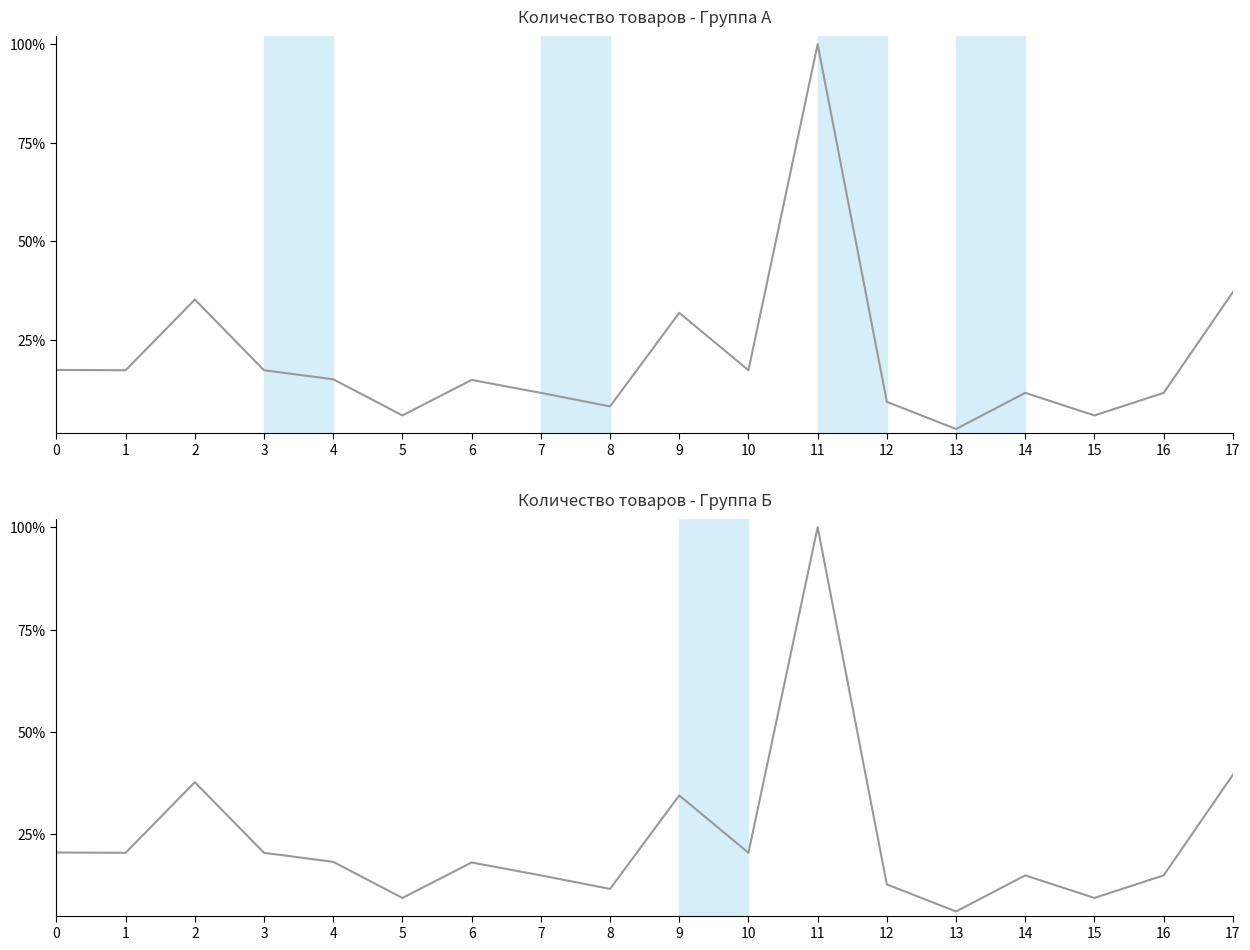

What is the sum of all Количество (гр. Б) values?

4.2